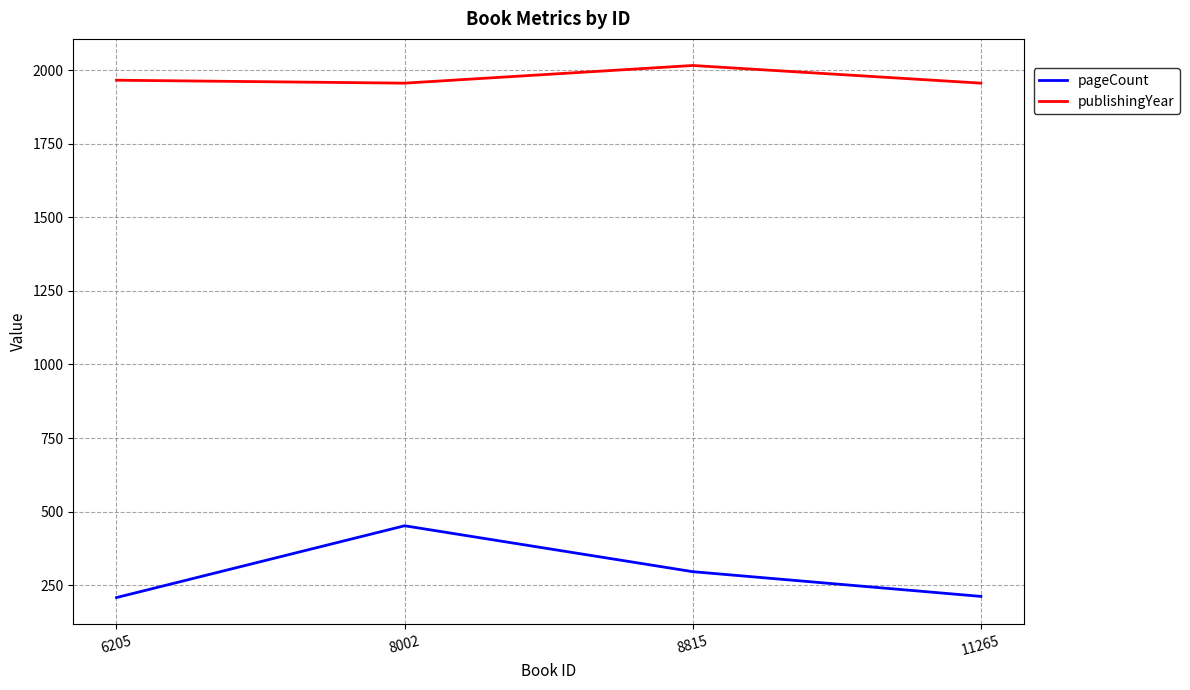

At how many categories does at least one series exceed 470?

4